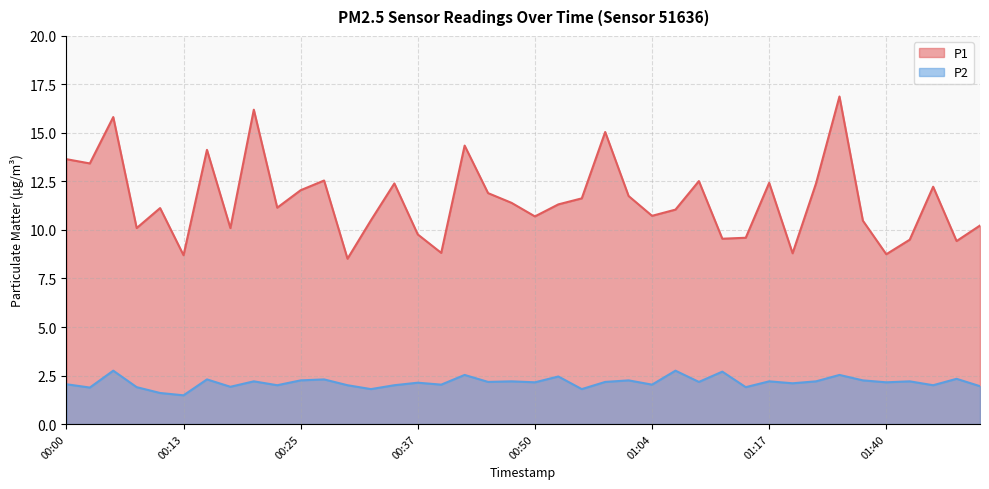

What are all the series names shown in the legend?

P1, P2